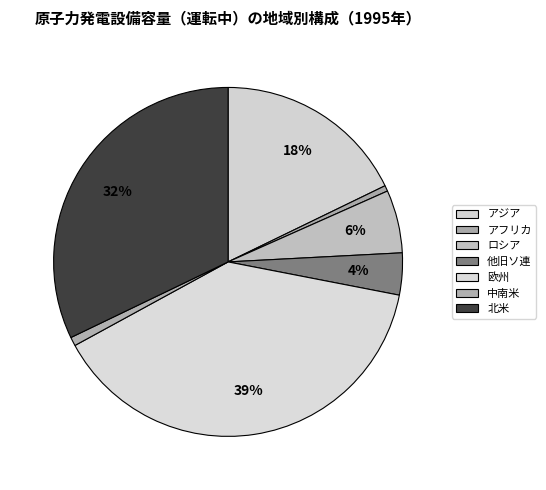

To the nearest percent, what is the combined percentage of アフリカ and ロシア?

6%